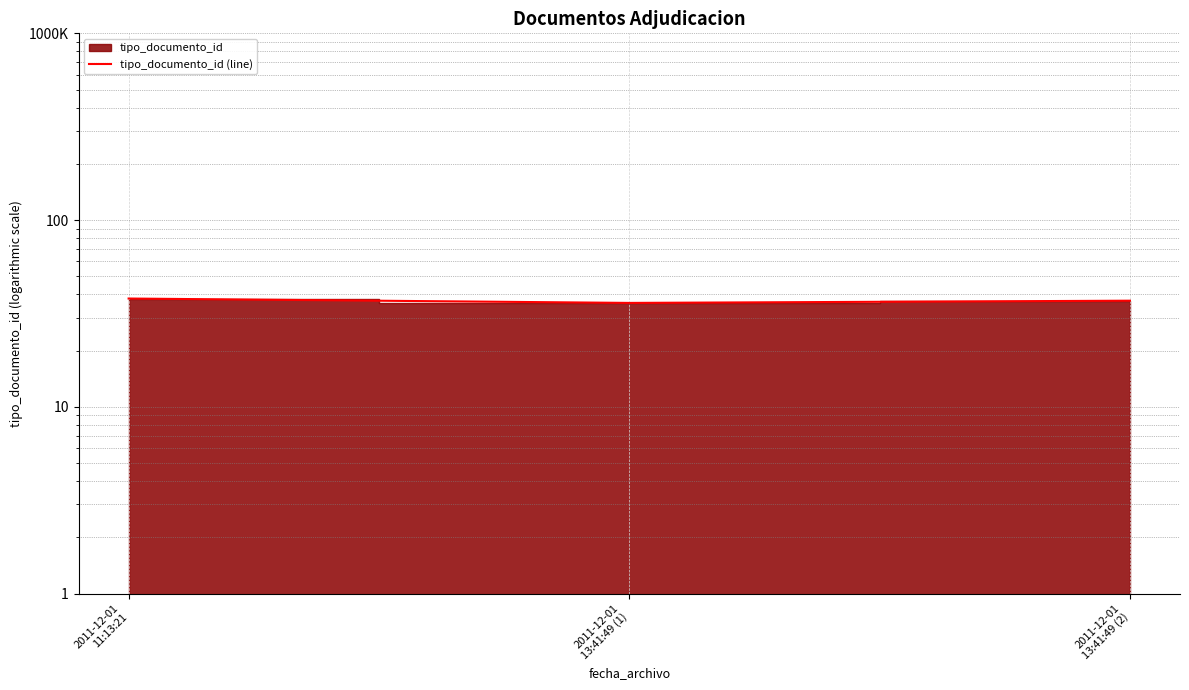

Reading left to right, what are all the values shown in this chart?

38	36	37